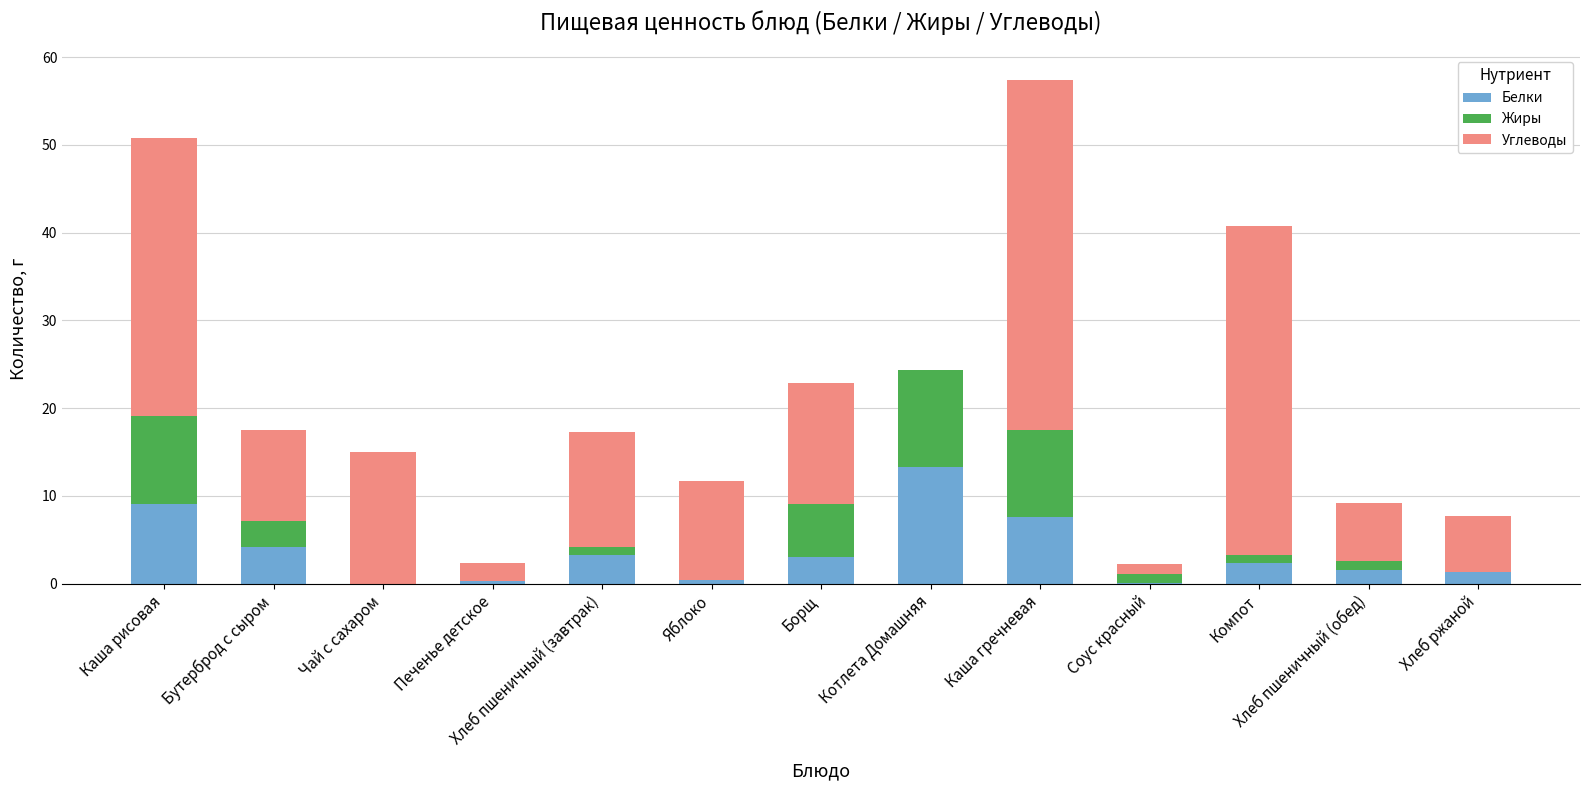

What is the maximum value for Белки?

13.3